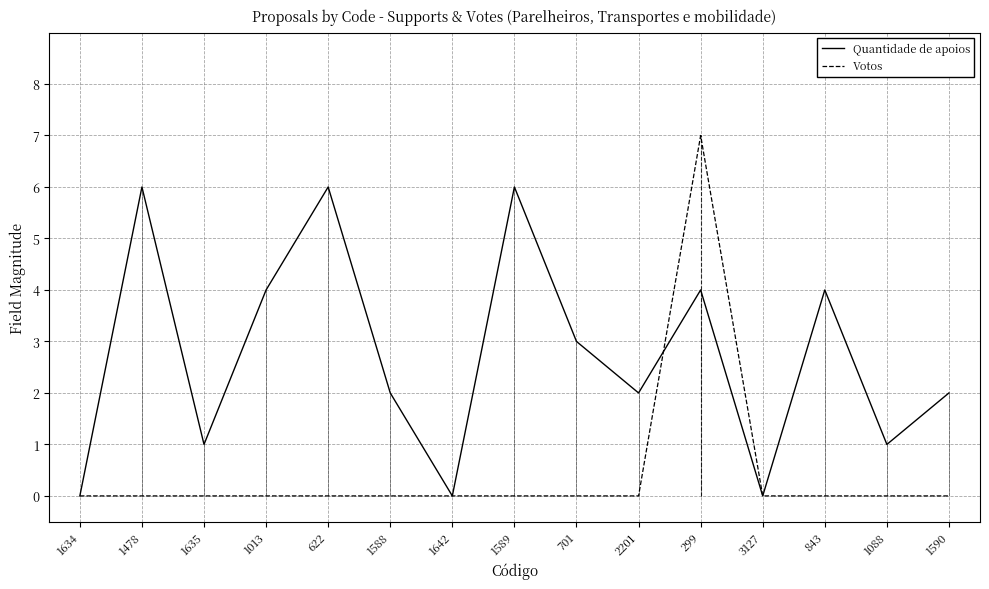

Rank the series at 1634 from lowest to highest value.

Quantidade de apoios, Votos